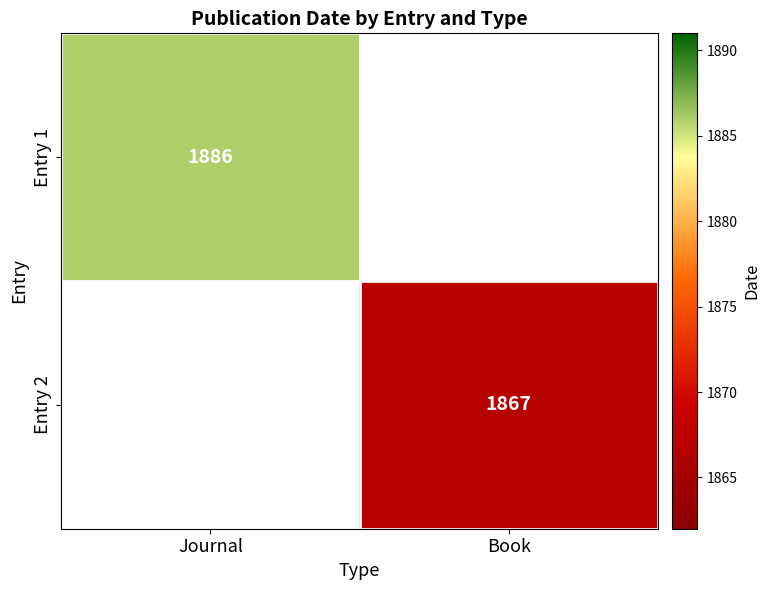

The value of Entry 2 at Book is 1867. True or false?

True